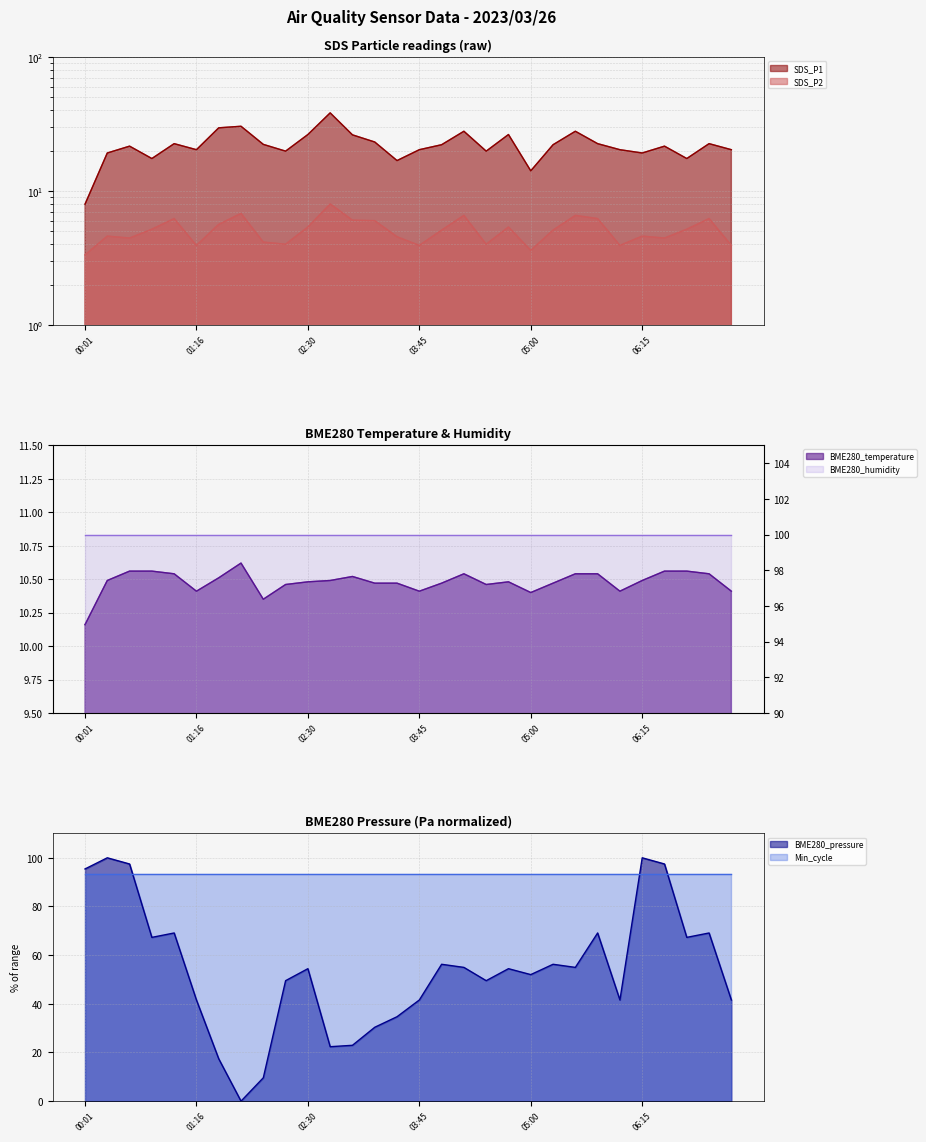

At how many categories does at least one series exceed 86?

5